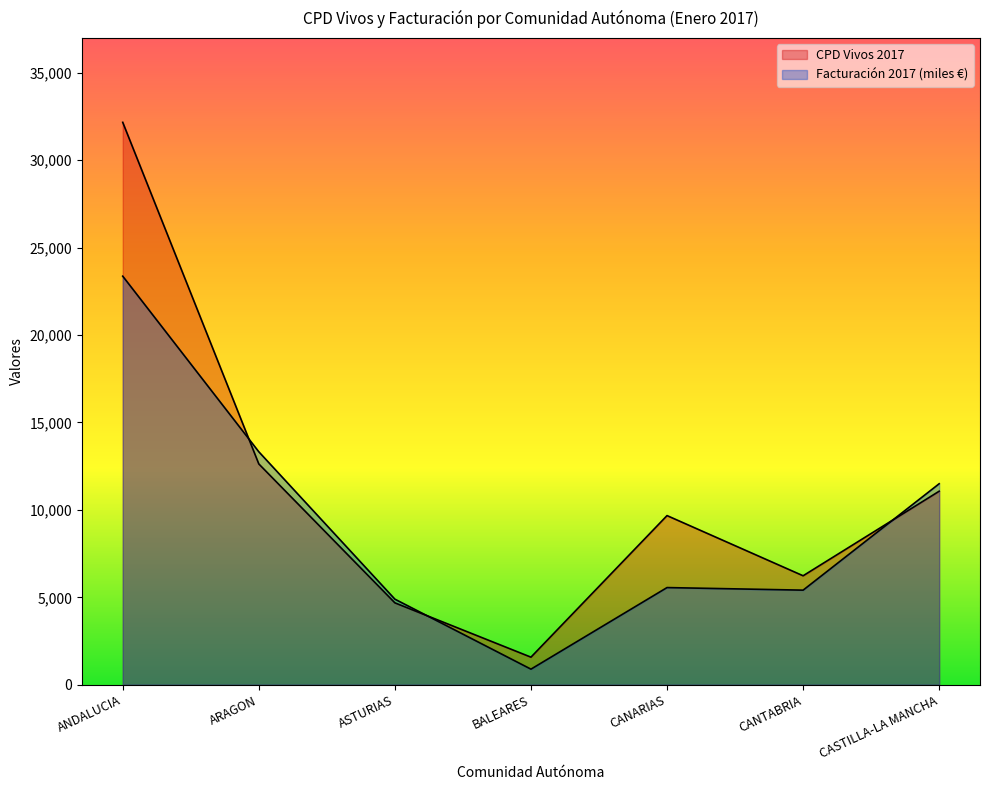

The value of CPD Vivos 2017 at CASTILLA-LA MANCHA is 11066.0. True or false?

True